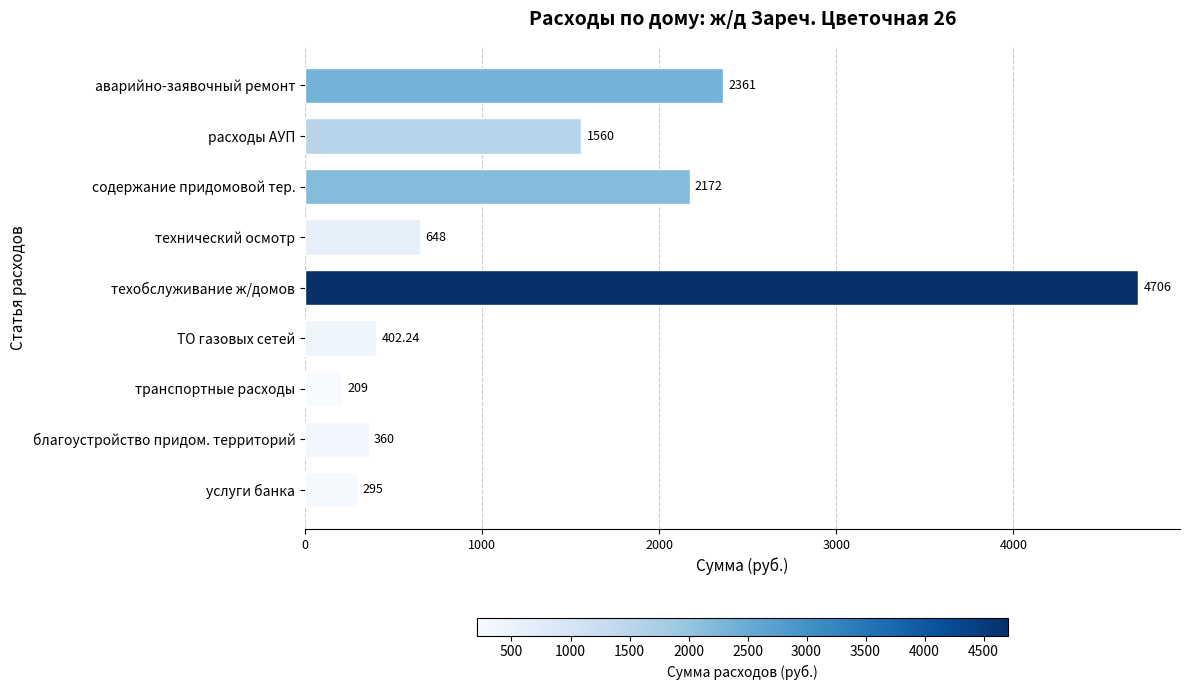

What is the minimum value shown in the chart?

209.0